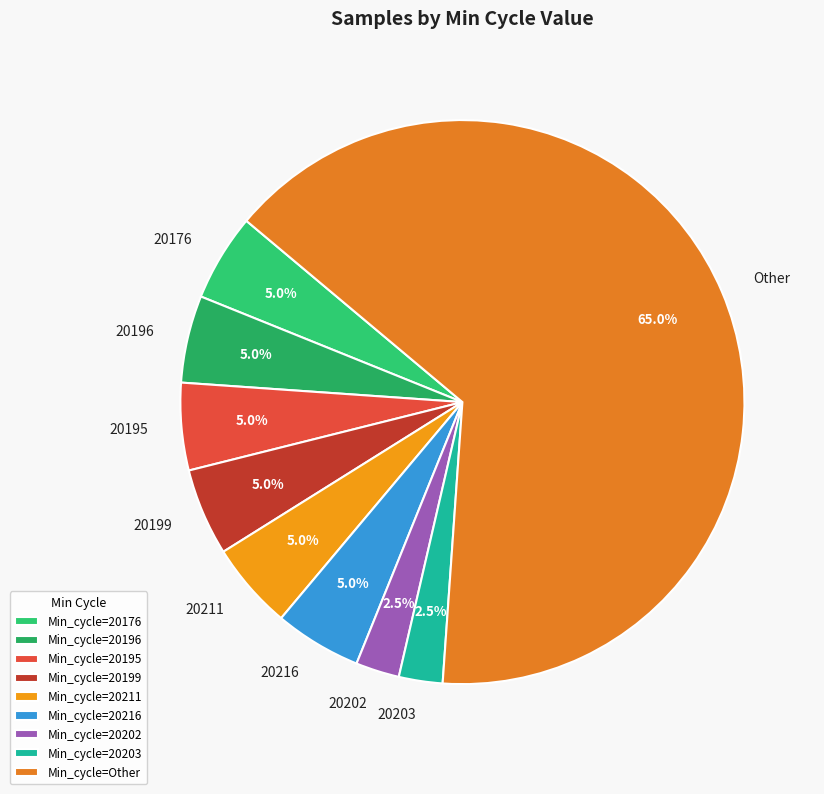

Approximately how many times larger is the value at 20211 compared to 20216?

1.0